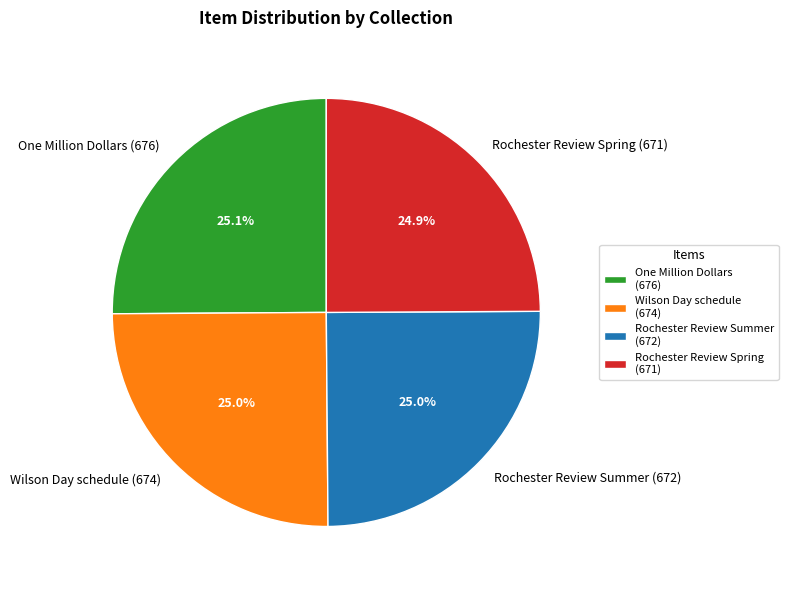

Is there any slice that represents more than half of the pie?

No